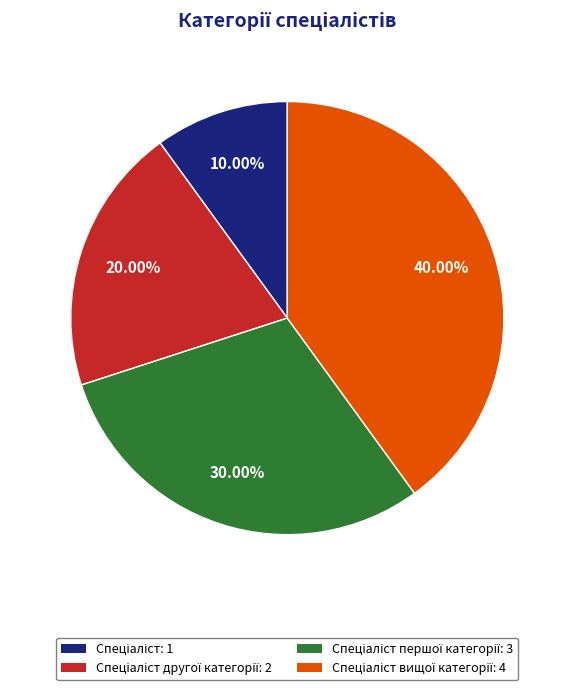

Is there any slice that represents more than half of the pie?

No